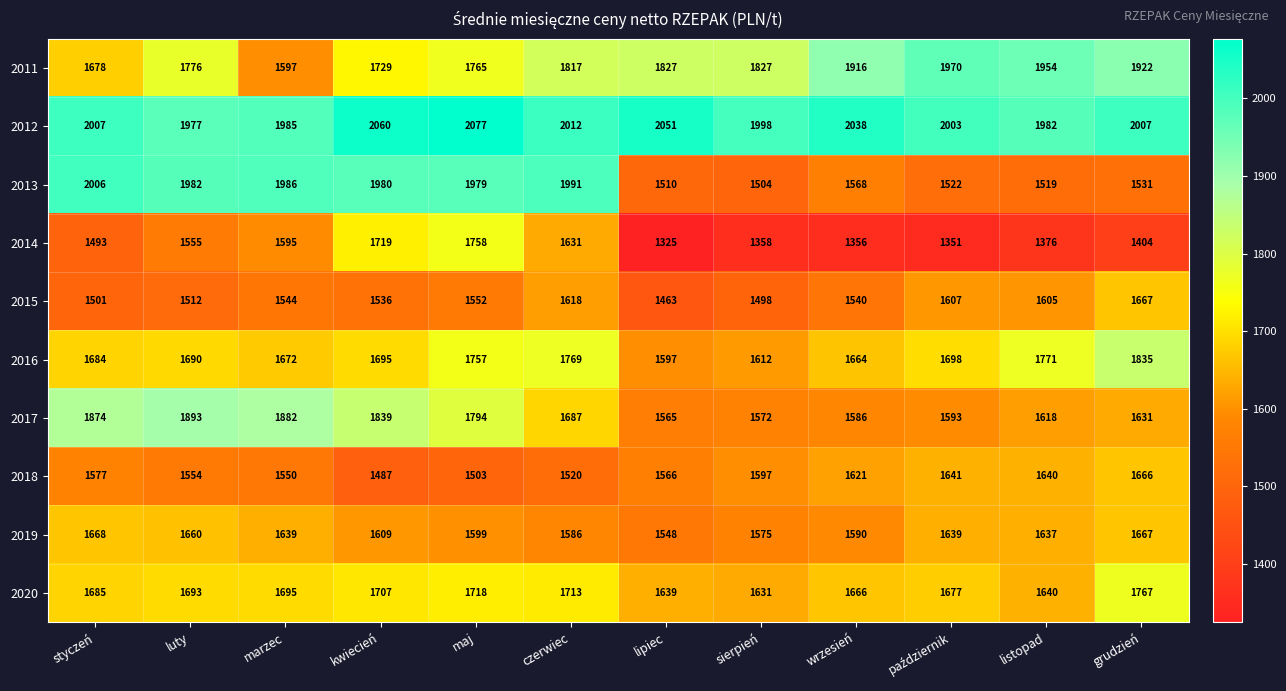

Between luty and maj, which series saw the biggest shift?

2014